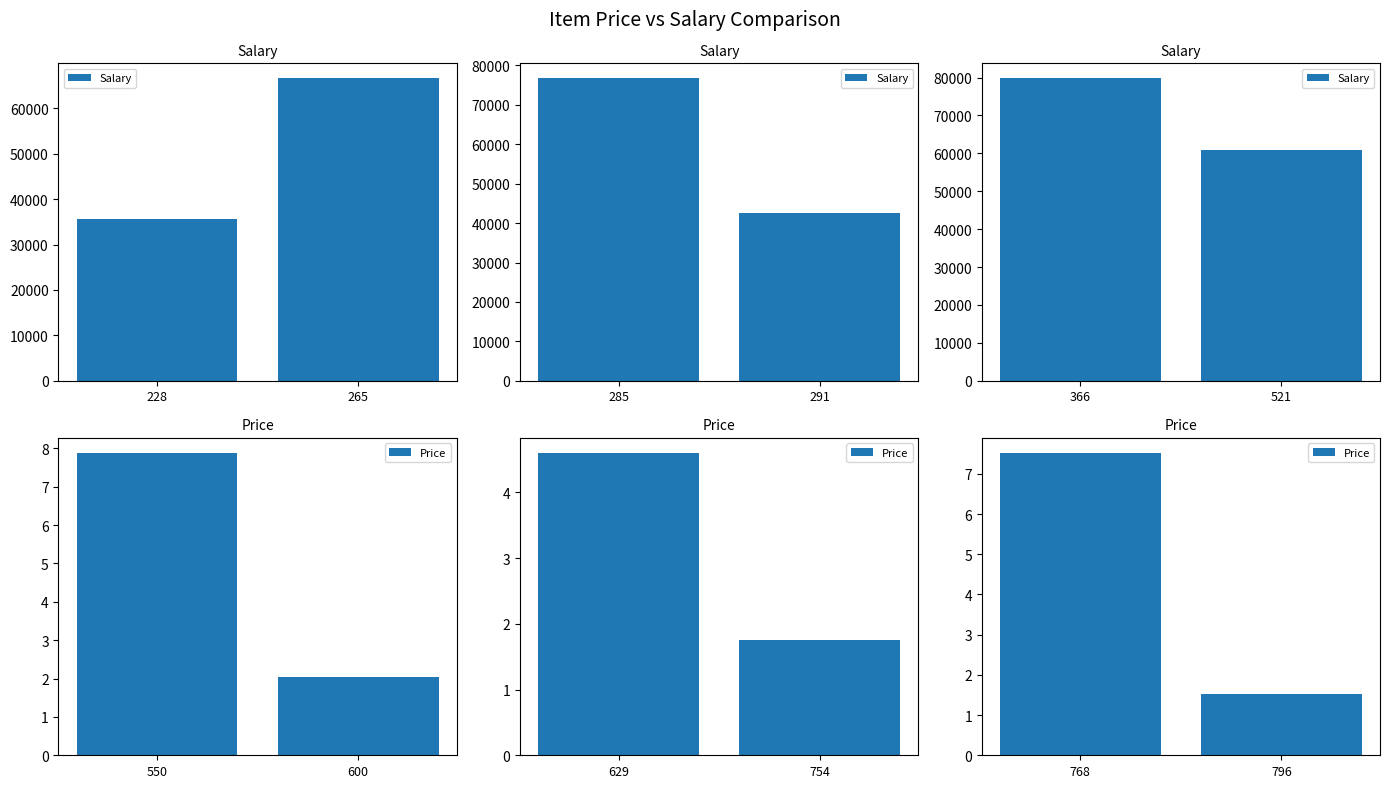

At 265, list the series in order from smallest to largest.

Price, Salary